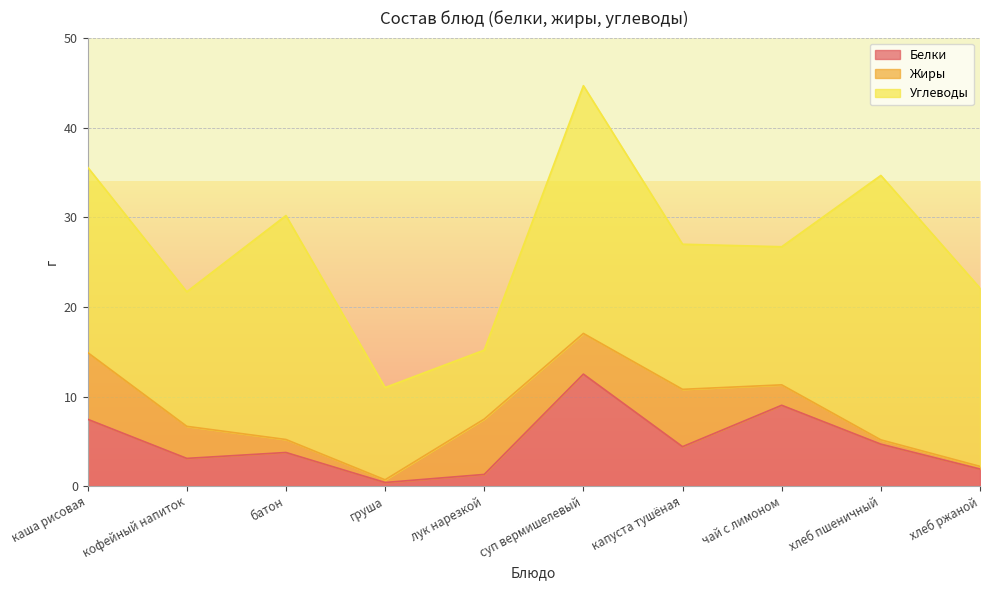

How many lines are shown in the chart?

3